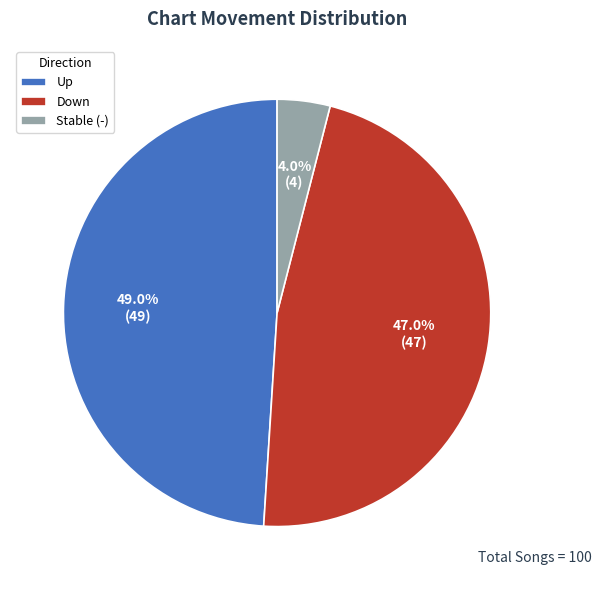

How many slices are in this pie chart?

3